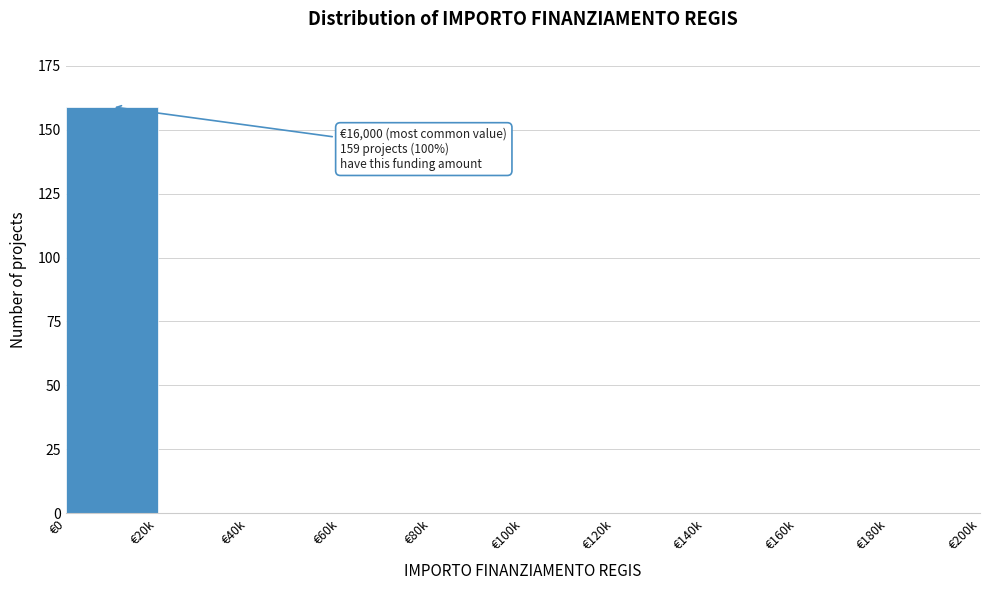

Reading right to left, list all the values displayed in this chart.

€180k=0	€160k=0	€140k=0	€120k=0	€100k=0	€80k=0	€60k=0	€40k=0	€20k=0	€0=159